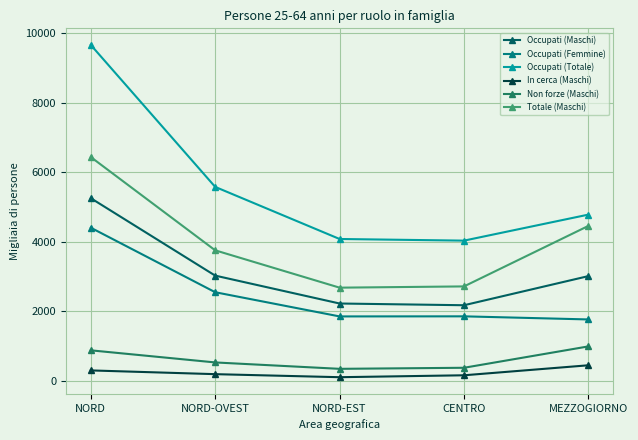

Rank the series at NORD-EST from highest to lowest value.

Occupati (Totale), Totale (Maschi), Occupati (Maschi), Occupati (Femmine), Non forze (Maschi), In cerca (Maschi)